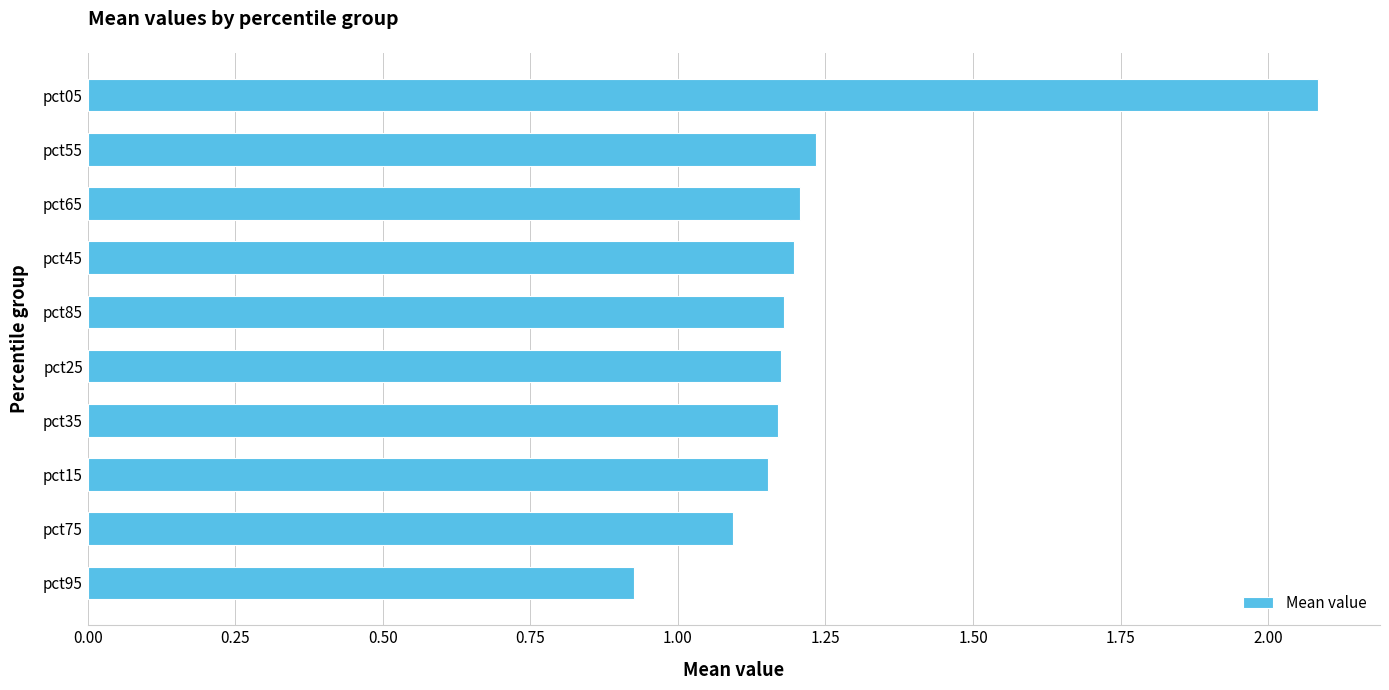

Which has a higher value, pct75 or pct15?

pct15